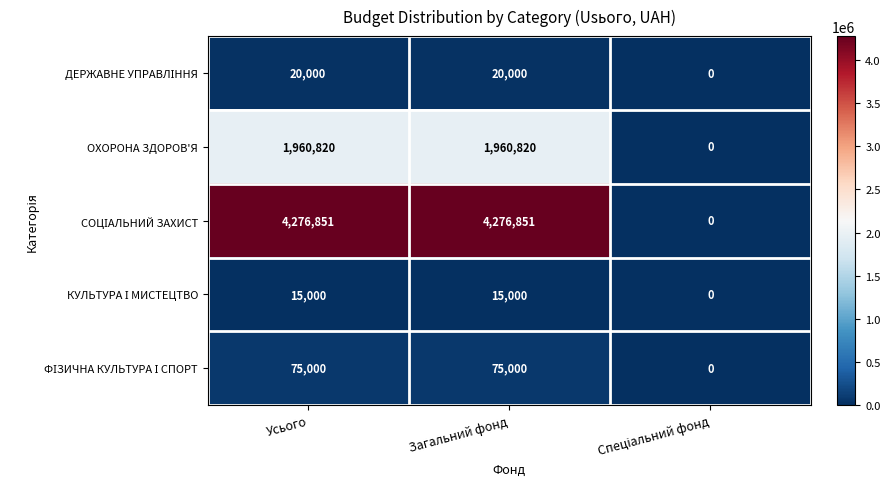

How many distinct data groups are displayed?

5